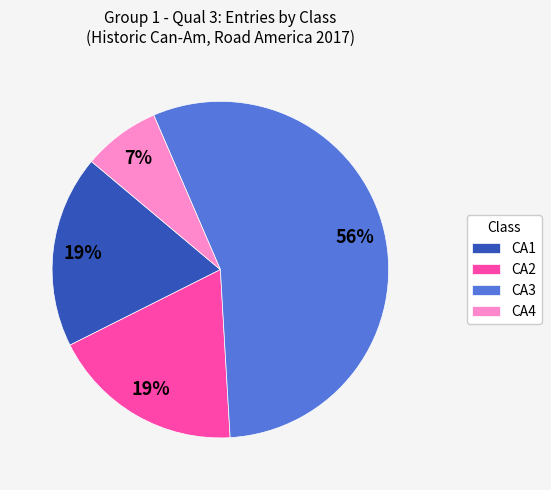

To the nearest percent, what portion does CA1 represent?

19%